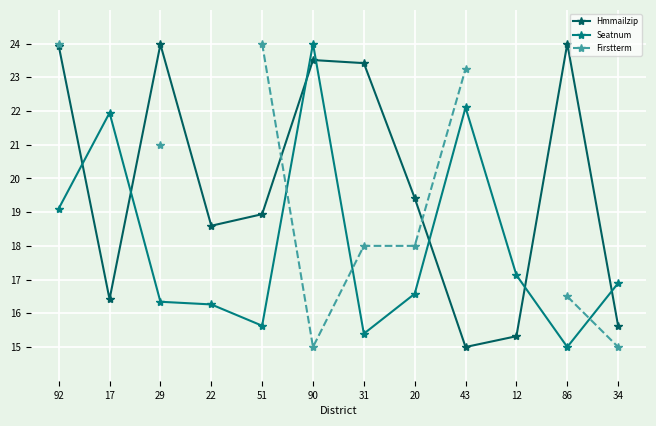

Is it true that Seatnum equals 15.6 at 51?

True